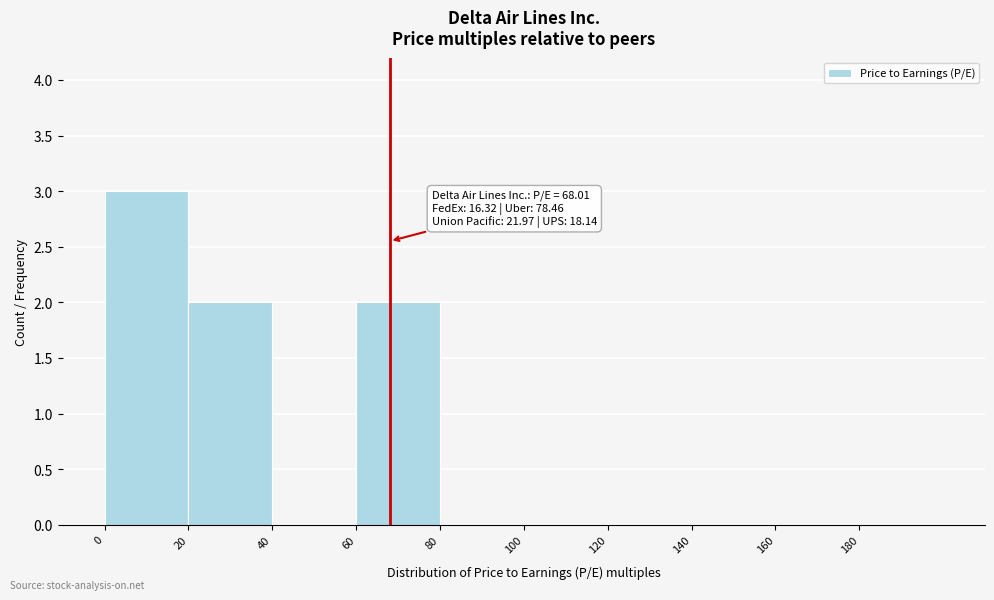

Over which range of the x-axis is the bar tallest?

0 to 20